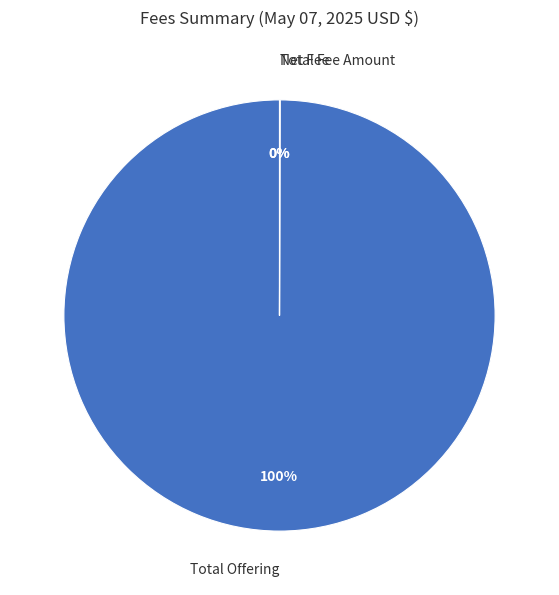

To the nearest percent, what is the difference between the largest and smallest slice percentages?

100%